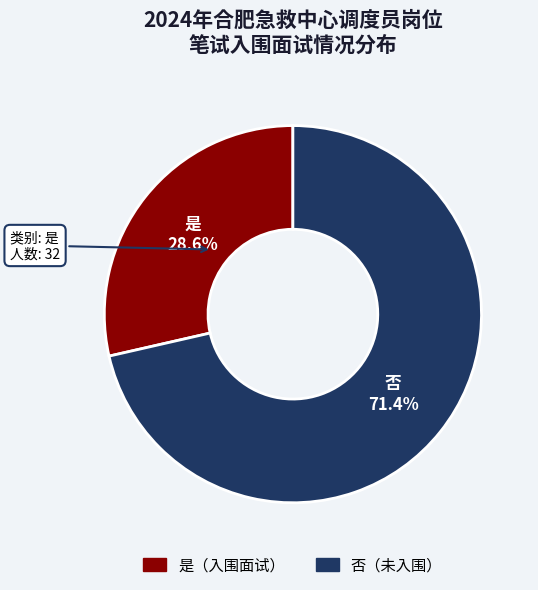

Is the sum of 否 and 是 greater than half?

Yes